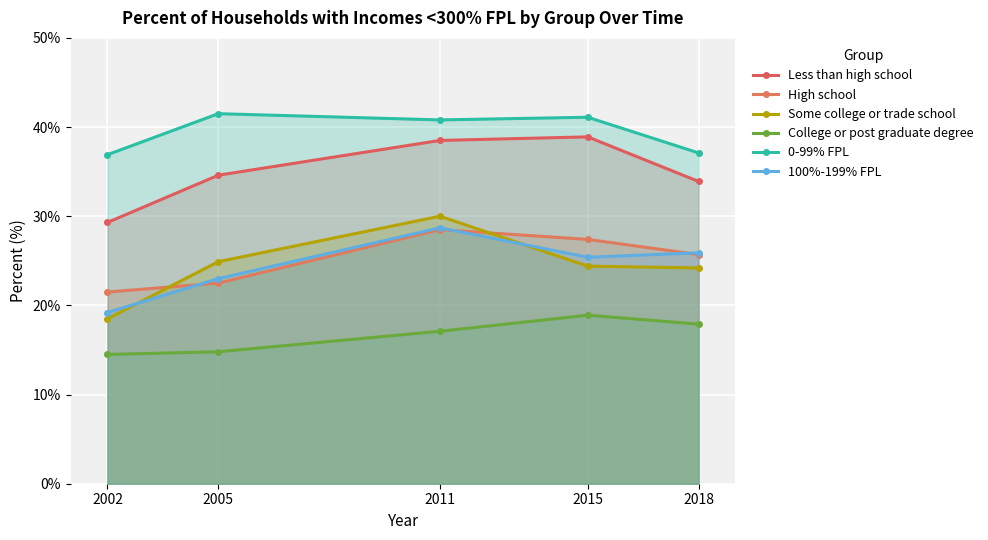

How many lines are shown in the chart?

6